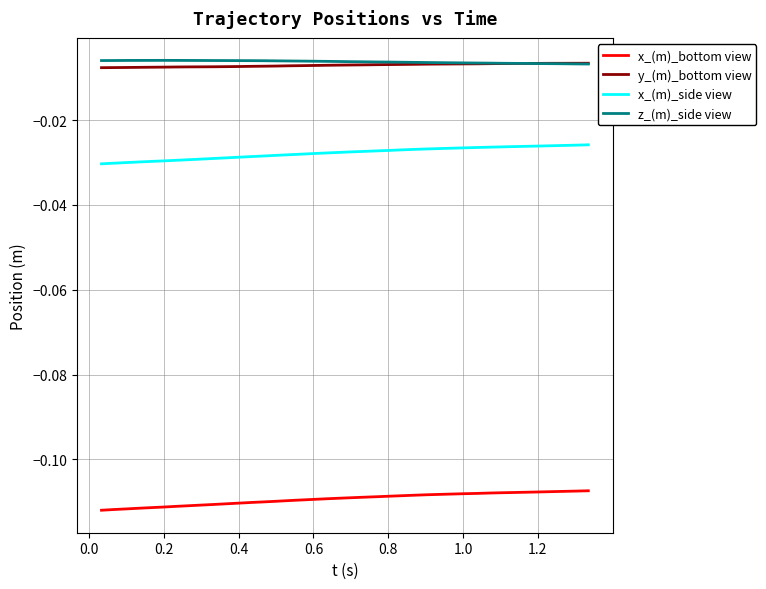

True or false: x_(m)_side view and z_(m)_side view intersect in this chart.

False